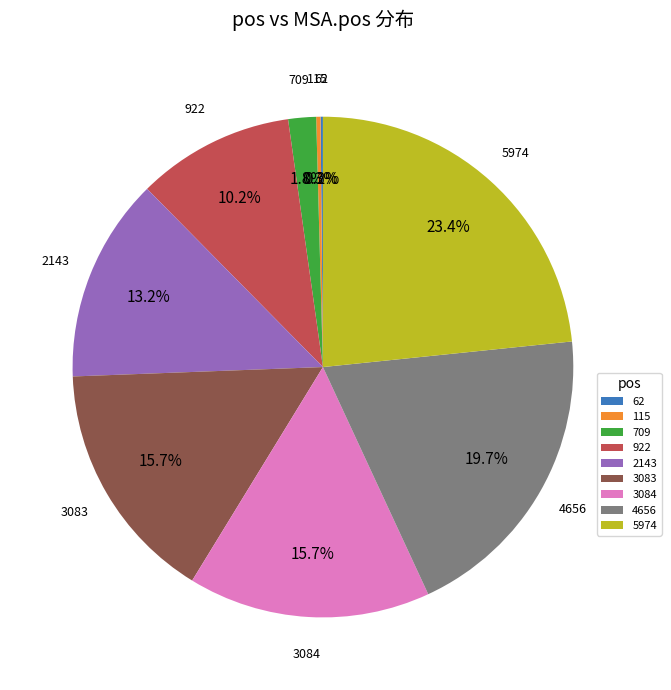

Which slice is the largest?

5974